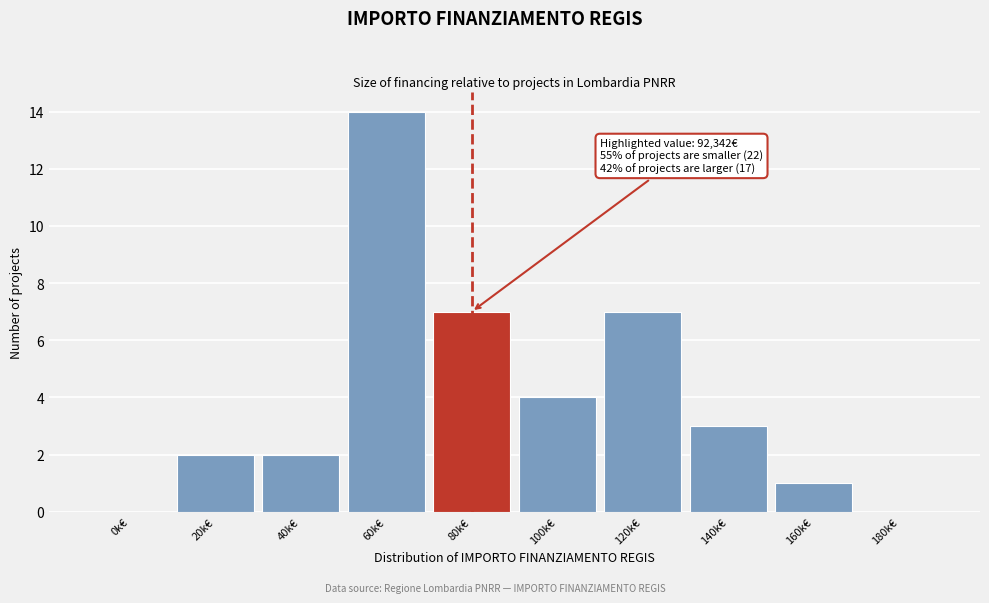

Reading left to right, list all the values displayed in this chart.

0k€=0	20k€=2	40k€=2	60k€=14	80k€=7	100k€=4	120k€=7	140k€=3	160k€=1	180k€=0